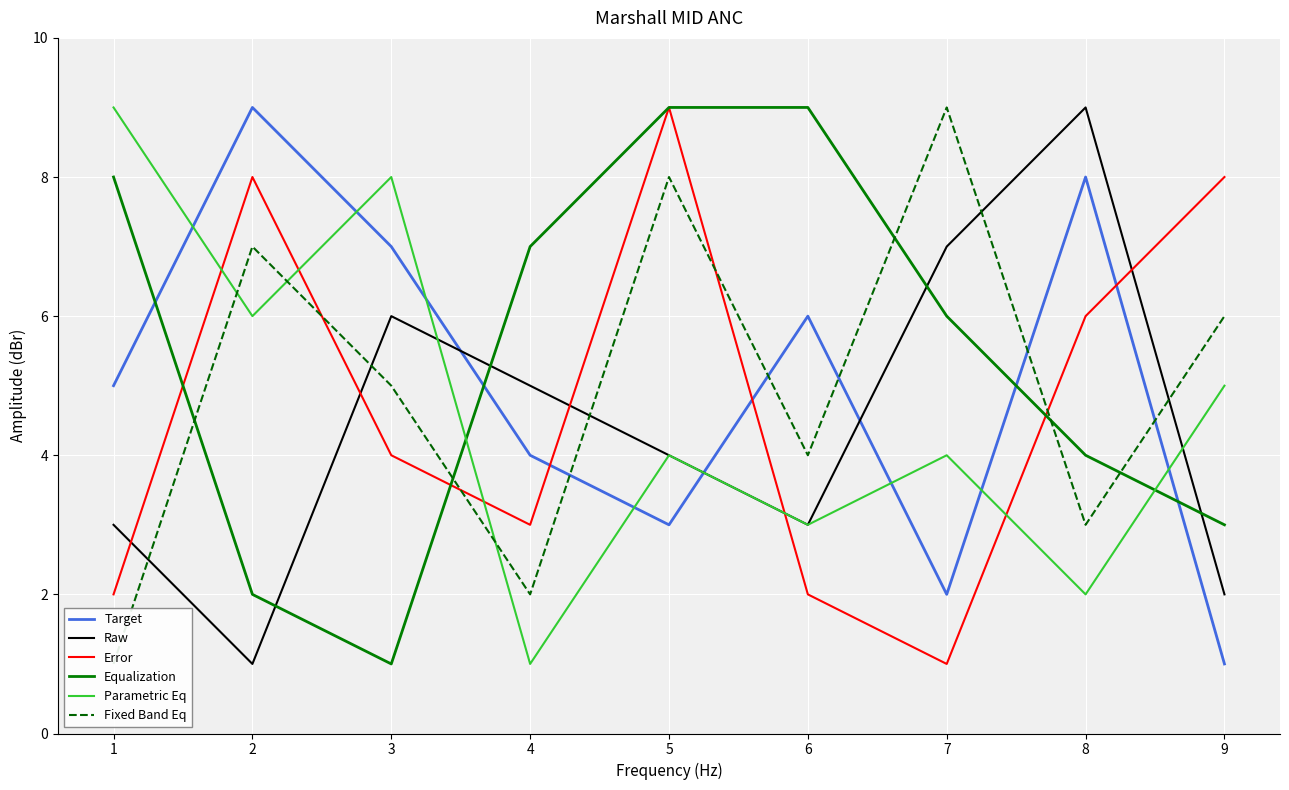

What is the maximum value for Raw?

9